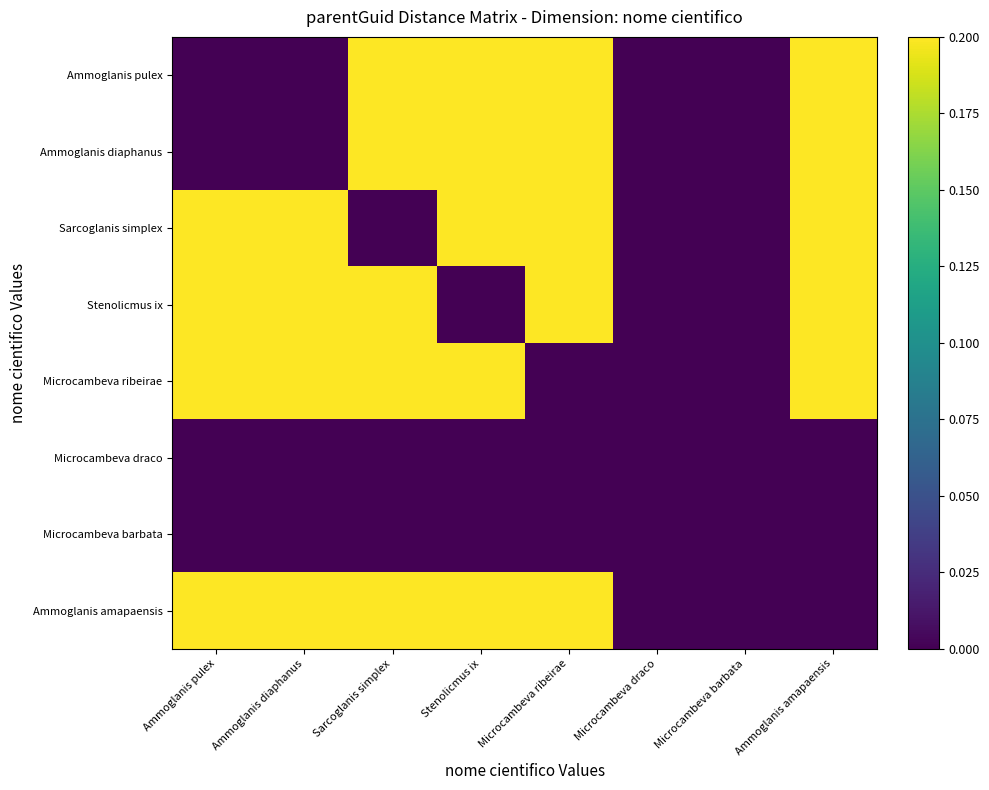

Which series has the widest spread of values?

Ammoglanis pulex